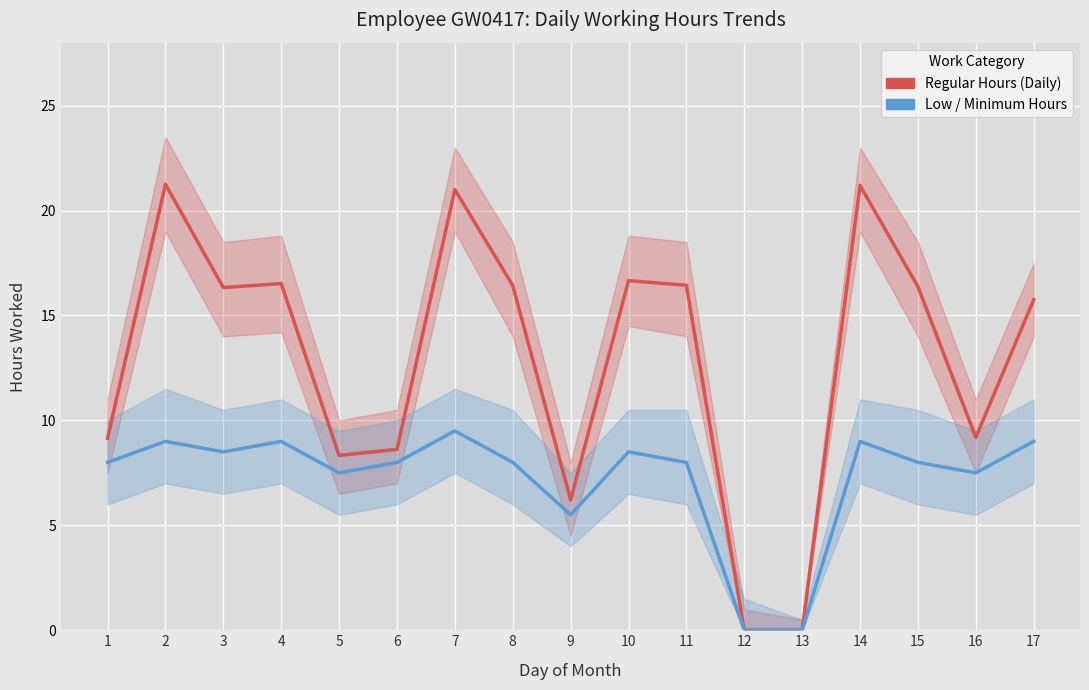

Count the number of data series in this chart.

2